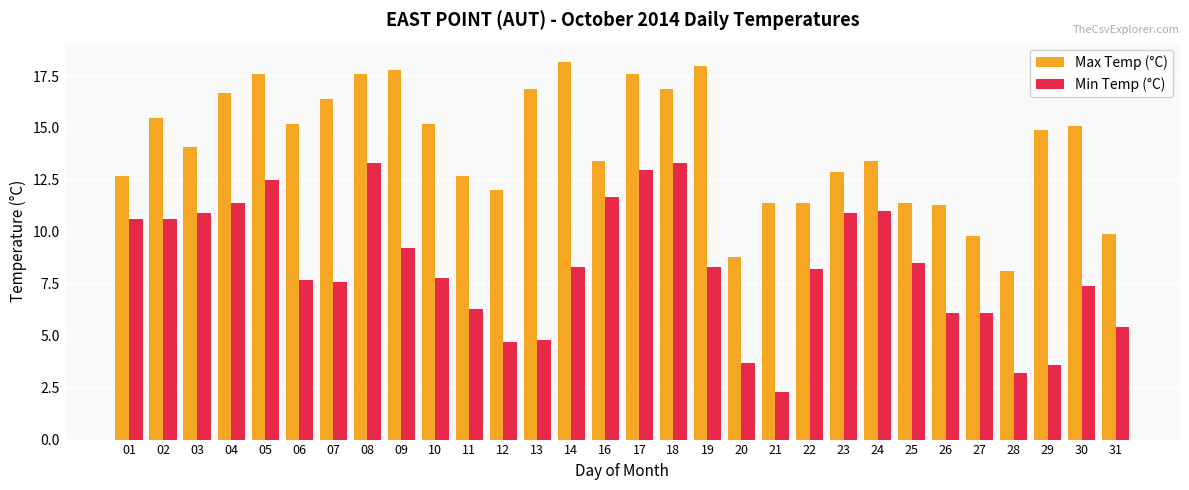

Which series changed the most between 01 and 28?

Min Temp (°C)